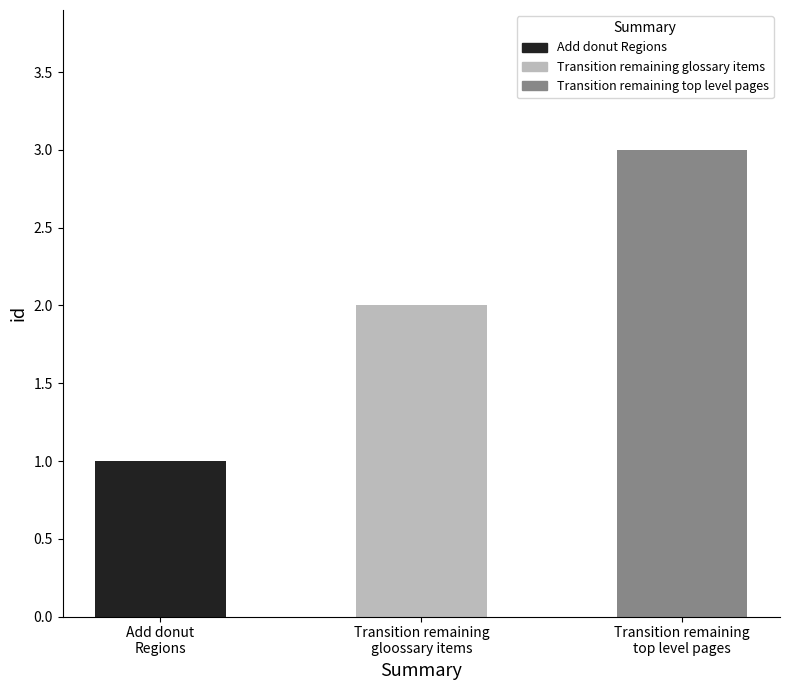

How many values are between 1 and 3?

3